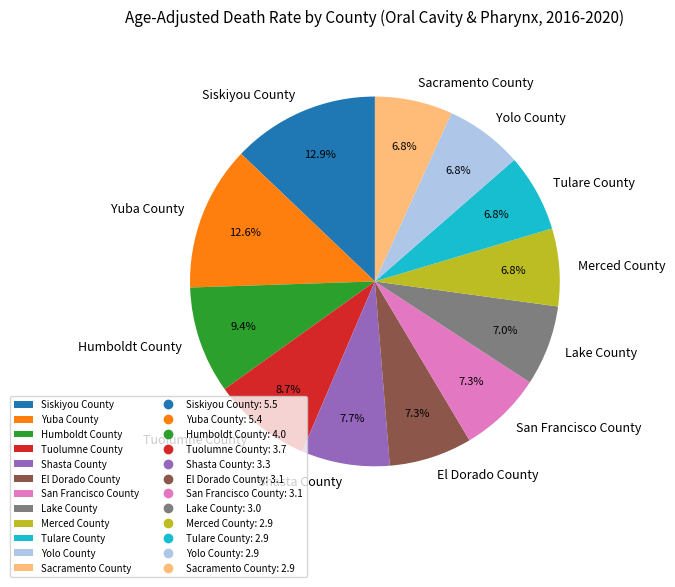

Approximately how many times larger is the value at Merced County compared to Tuolumne County?

0.8